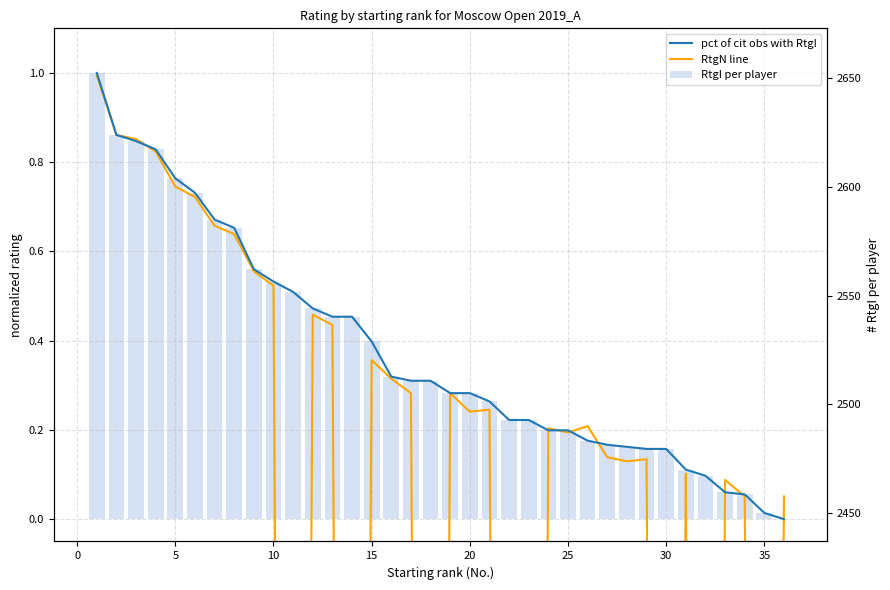

Is it true that pct of cit obs with RtgI equals 0.2 at 27?

True